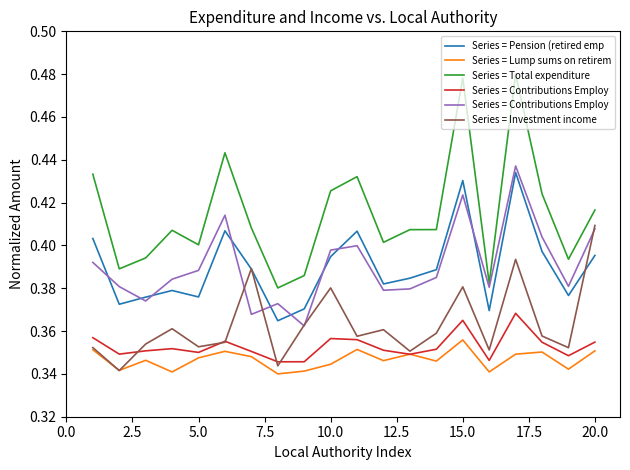

At which label does Series = Investment income reach its peak?

20.0